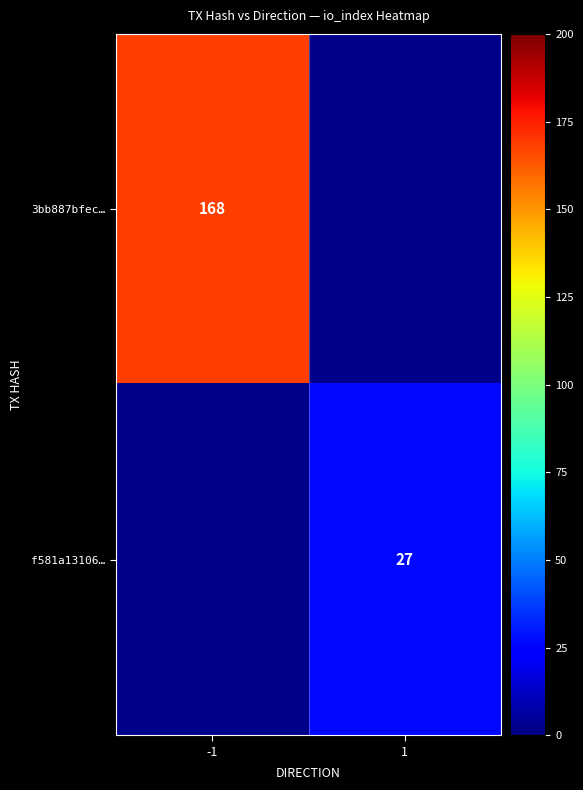

What is the difference between the highest and lowest values at -1?

168